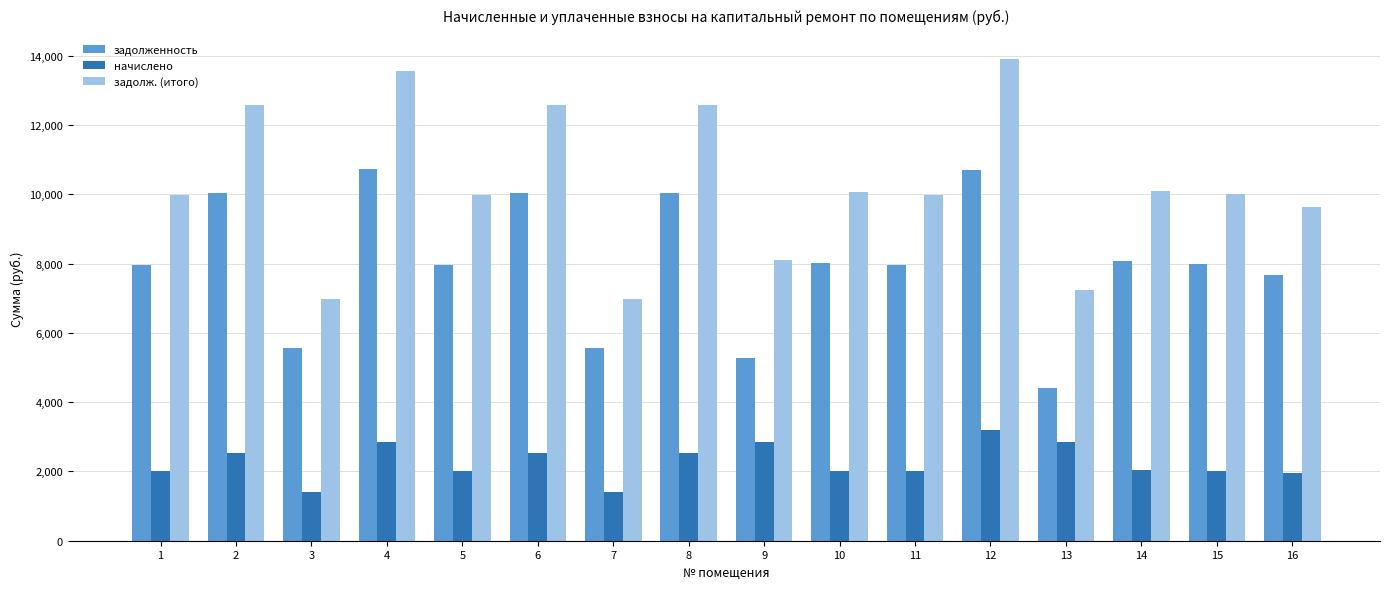

Read the задолж. (итого) value at 13.

7253.0